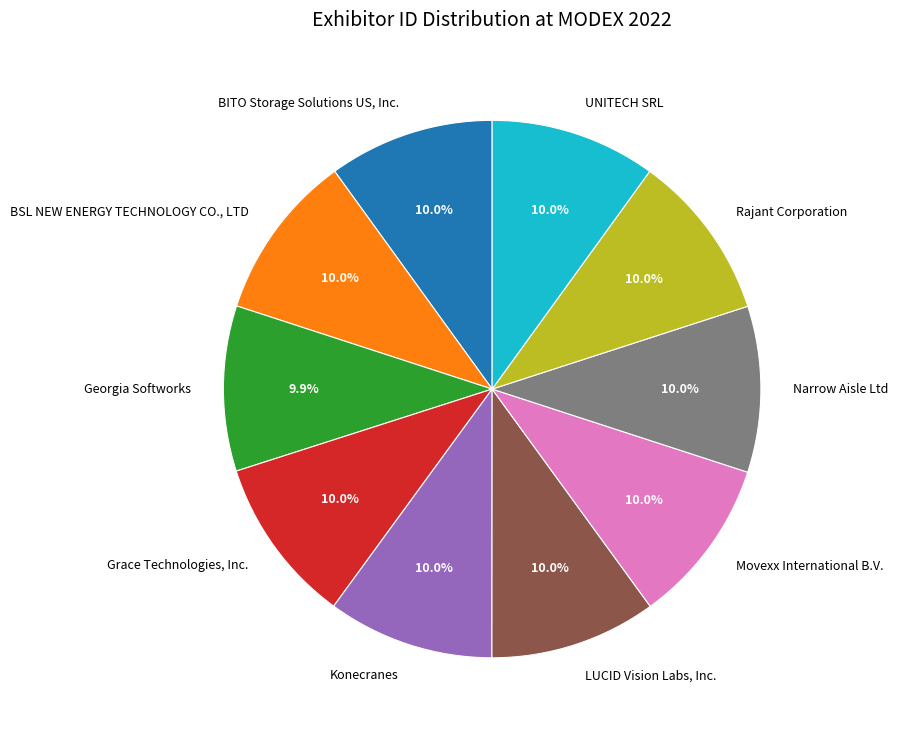

True or false: BSL NEW ENERGY TECHNOLOGY CO., LTD accounts for 10% of the total.

True